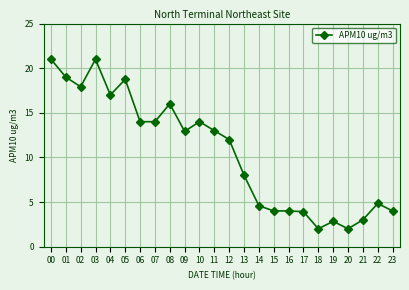

Count the number of data series in this chart.

1